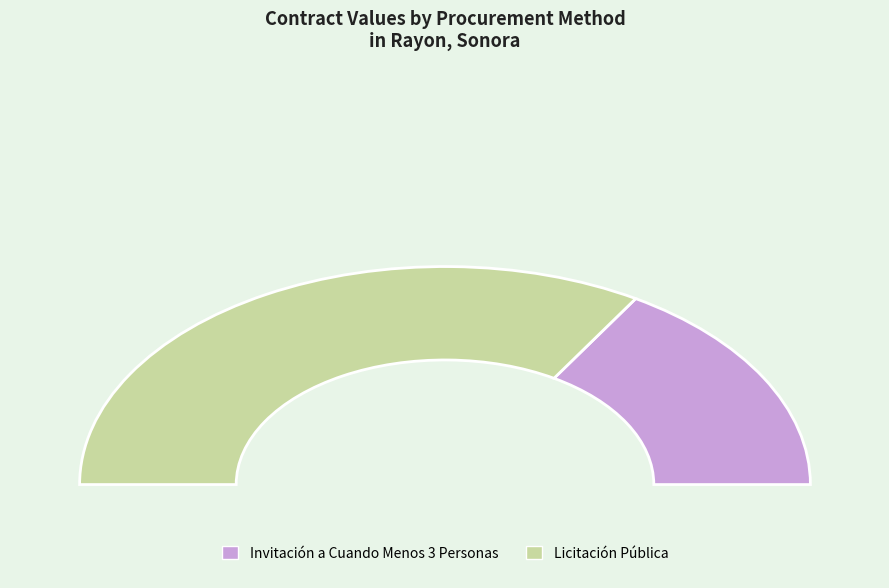

What is the ratio of the value at LO-826050821-N1-2014 (Licitación Pública) to the value at IO-826050821-N1-2015 (Invitación)?

2.1